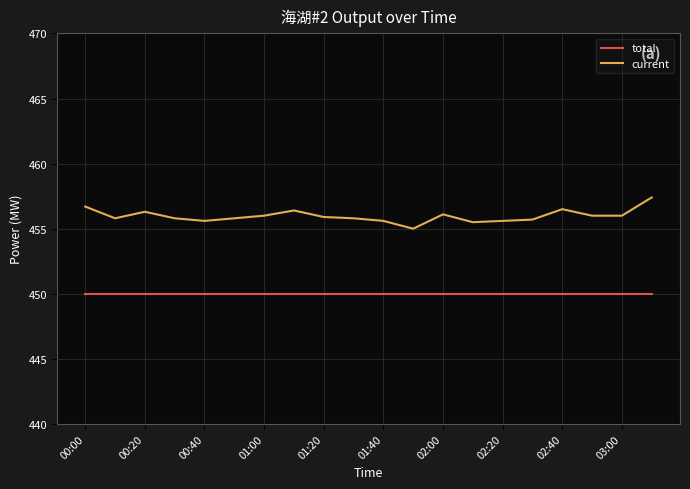

What is the difference between the maximum and minimum values in the current series?

2.4